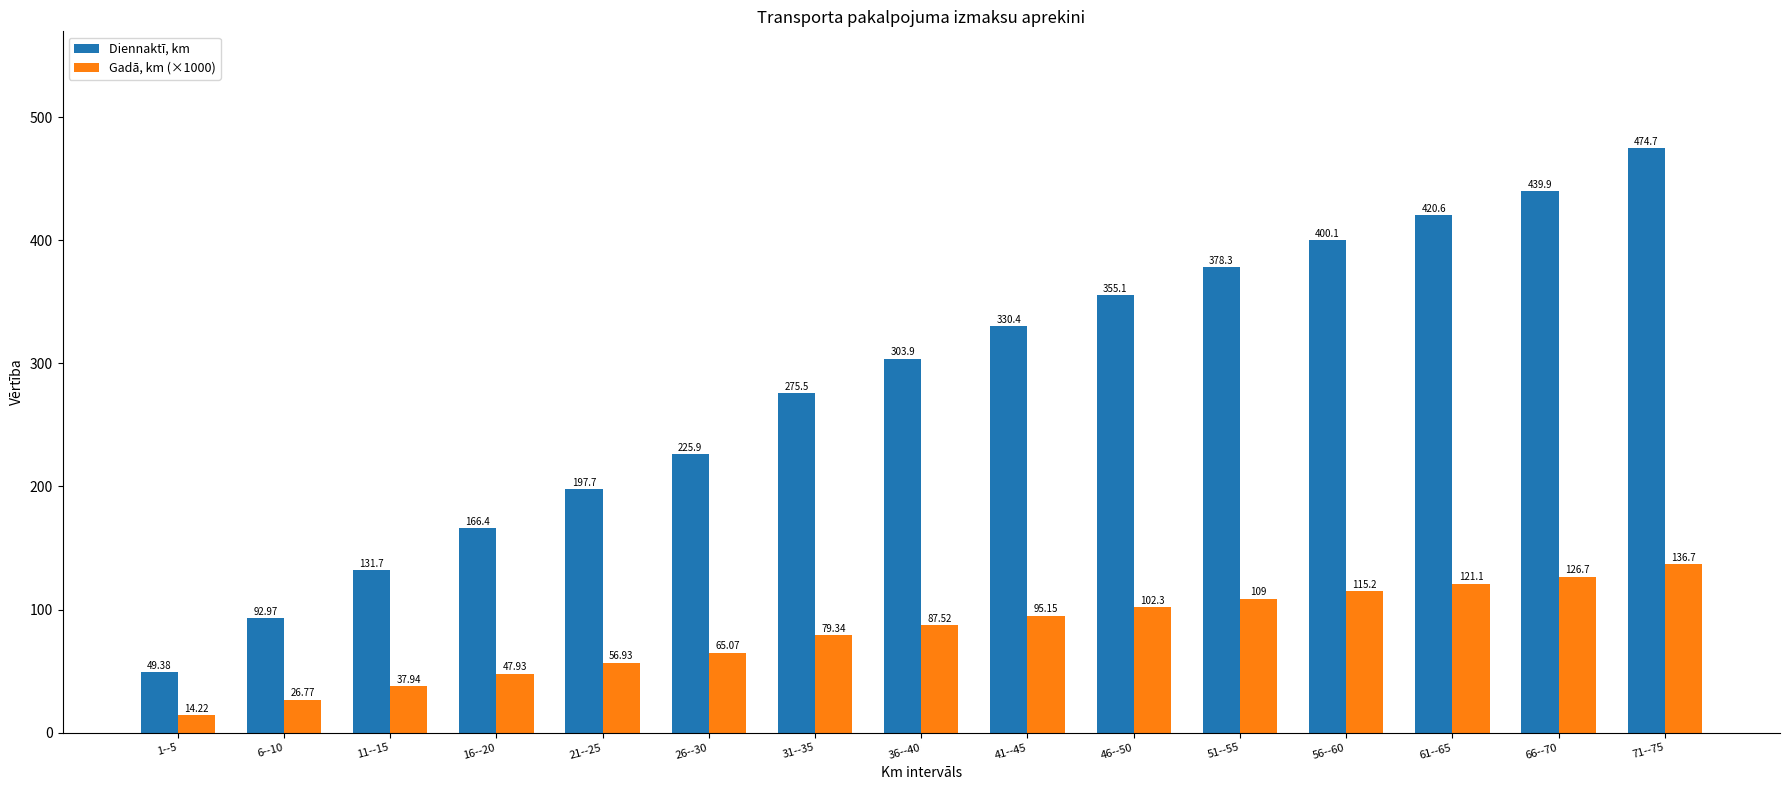

What is the sum of all Diennaktī, km values?

4242.7